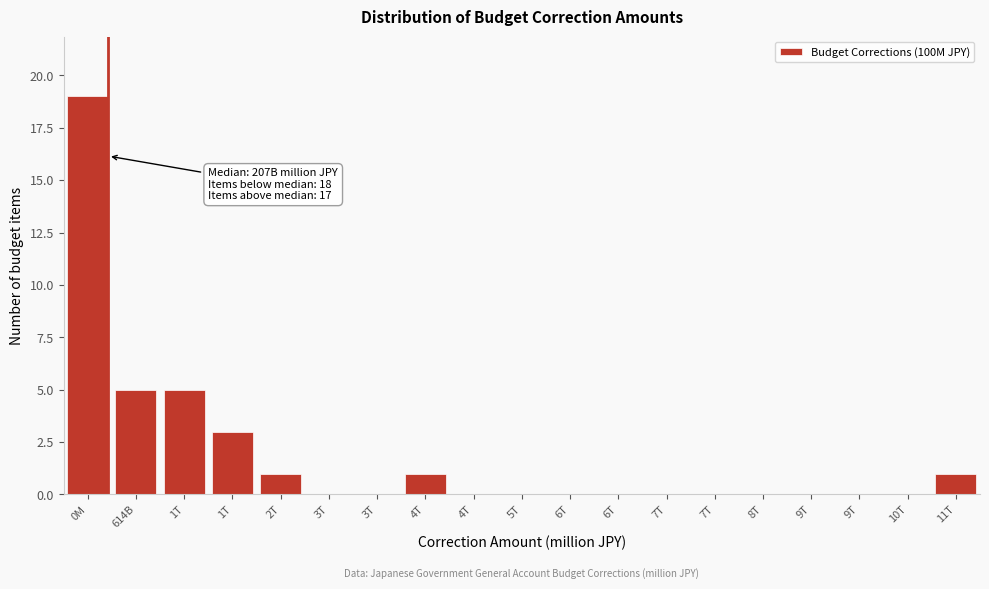

How many categories are shown in the chart?

19